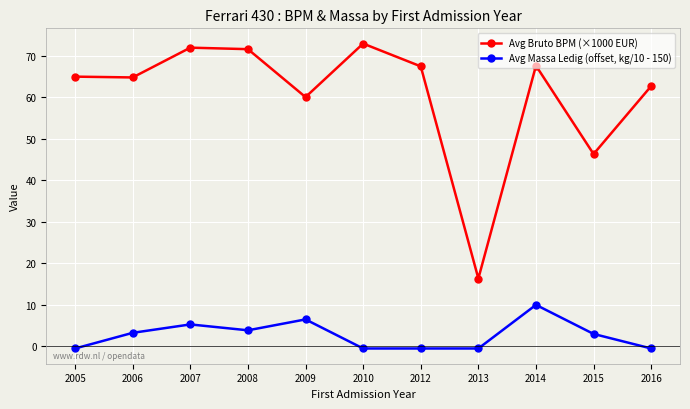

True or false: Avg Bruto BPM (×1000 EUR) and Avg Massa Ledig (offset, kg/10 - 150) intersect in this chart.

False